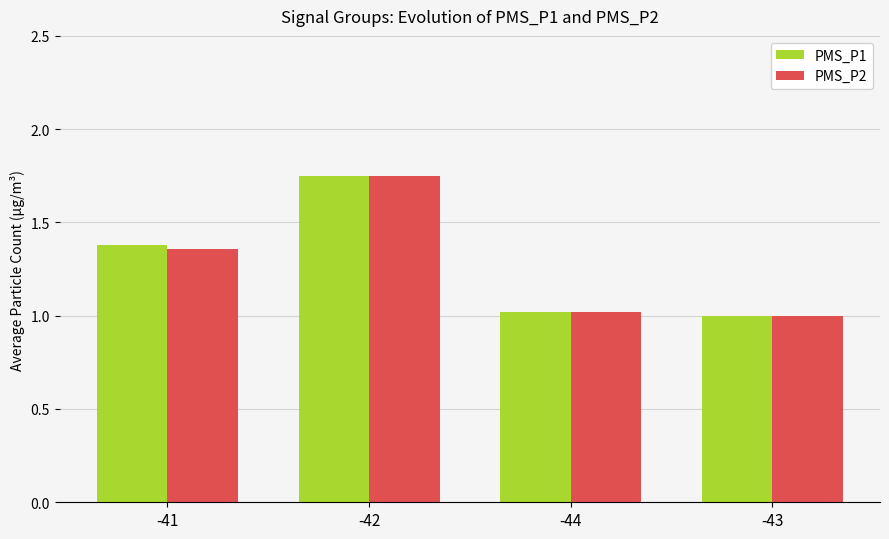

What is the difference between the PMS_P2 values at -41 and -44?

0.3